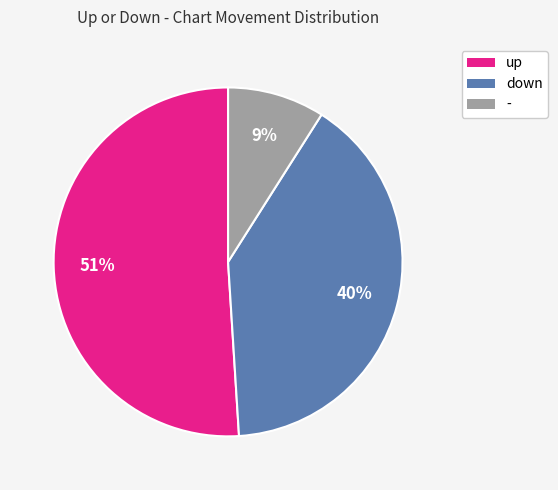

How many slices are in this pie chart?

3